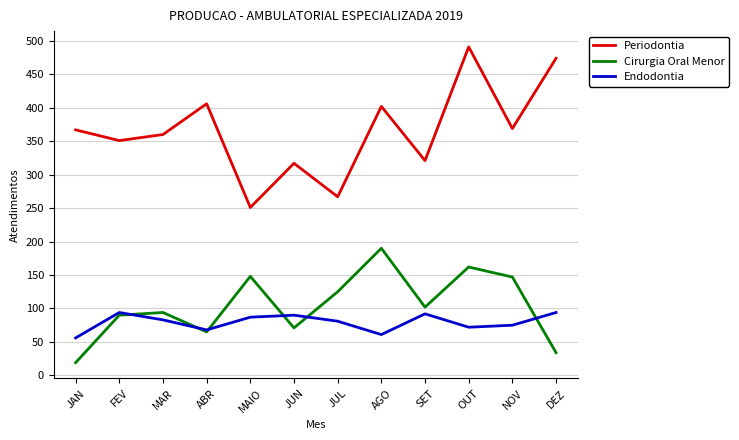

Where is the first local minimum for Cirurgia Oral Menor?

ABR